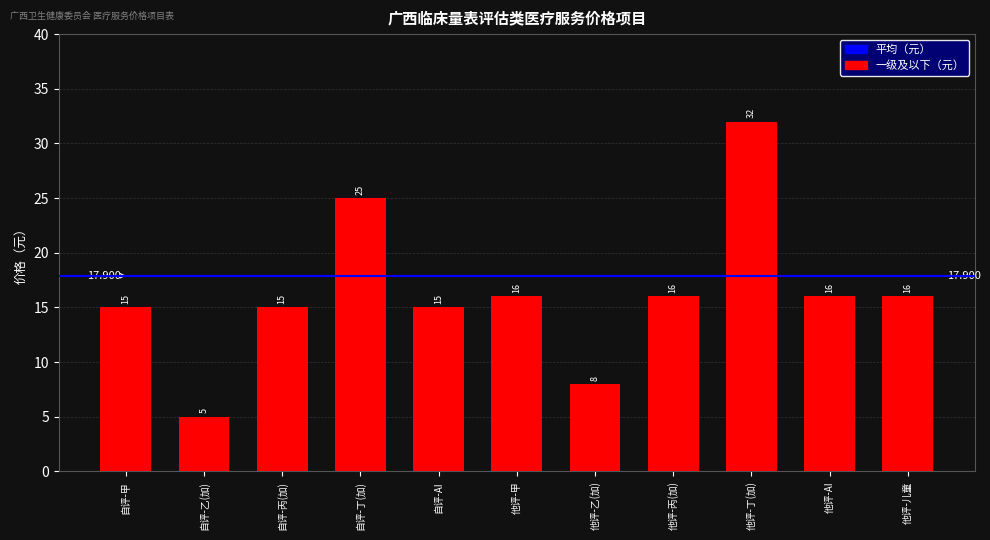

Where does the data first go above 16?

自评-丁(加)